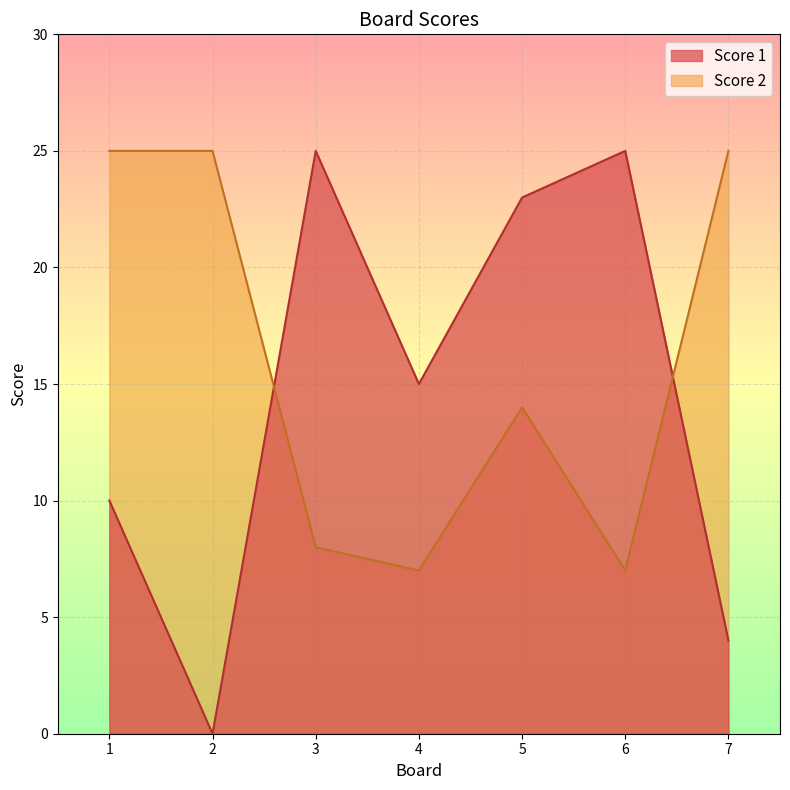

Which series ends up on top after the final intersection of Score 1 and Score 2?

Score 2